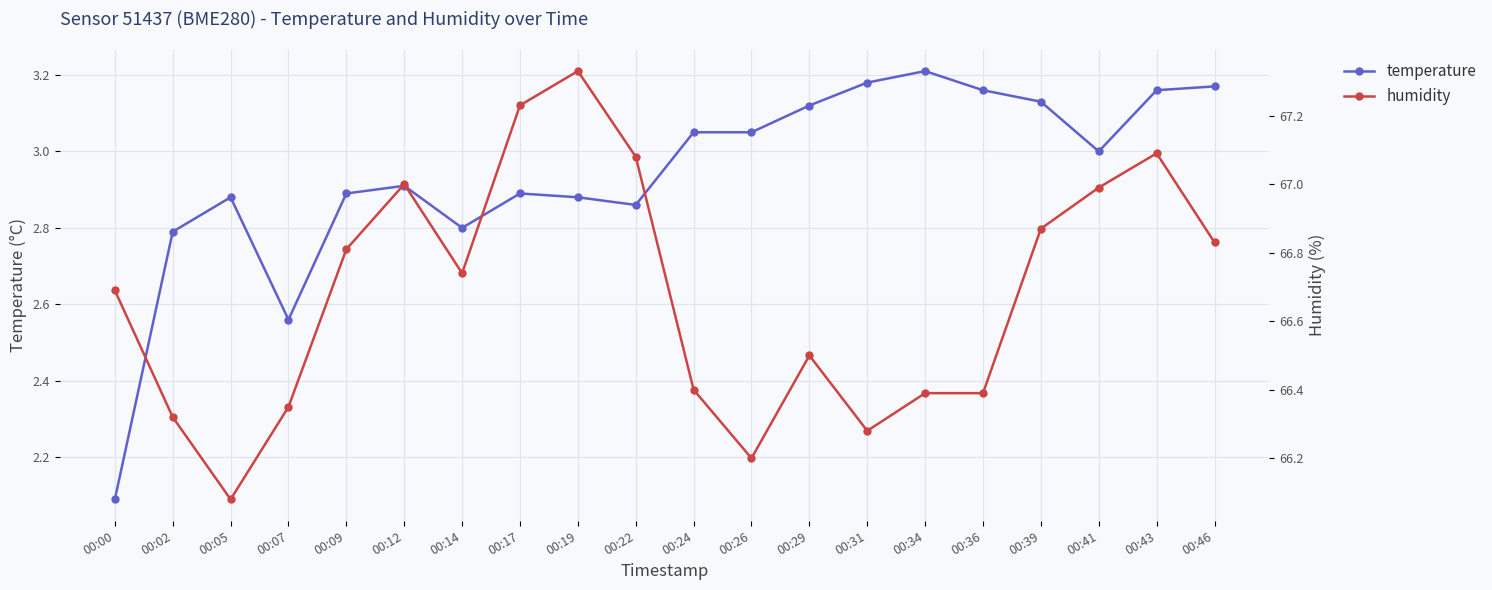

Is this an area chart (filled region under the line)?

No